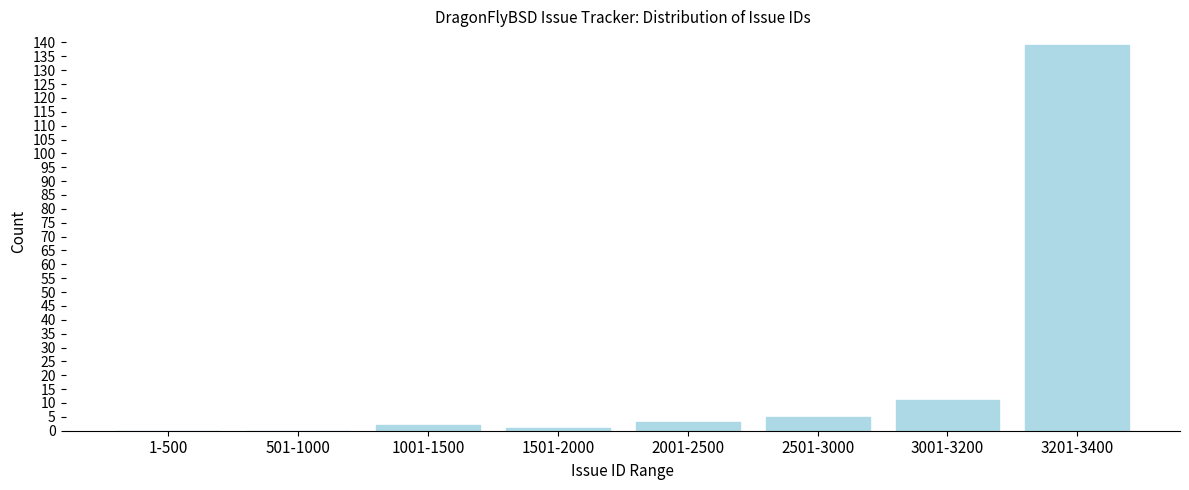

Reading left to right, extract all data points from this chart.

1-500=0	501-1000=0	1001-1500=2	1501-2000=1	2001-2500=3	2501-3000=5	3001-3200=11	3201-3400=139